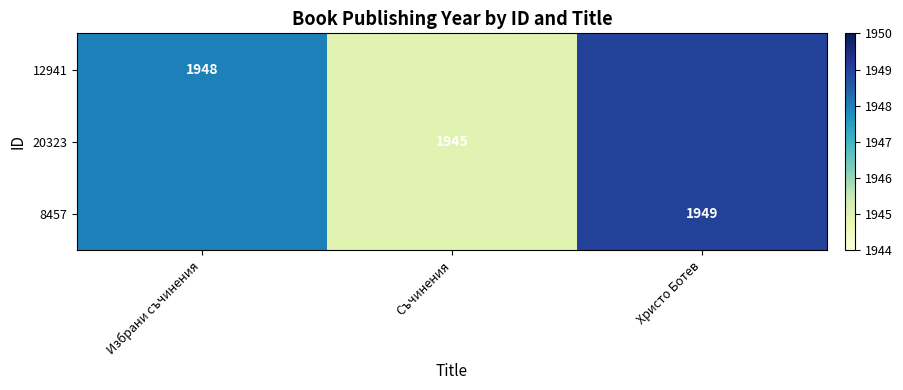

The 20323 series shows 2558 at Съчинения. True or false?

False